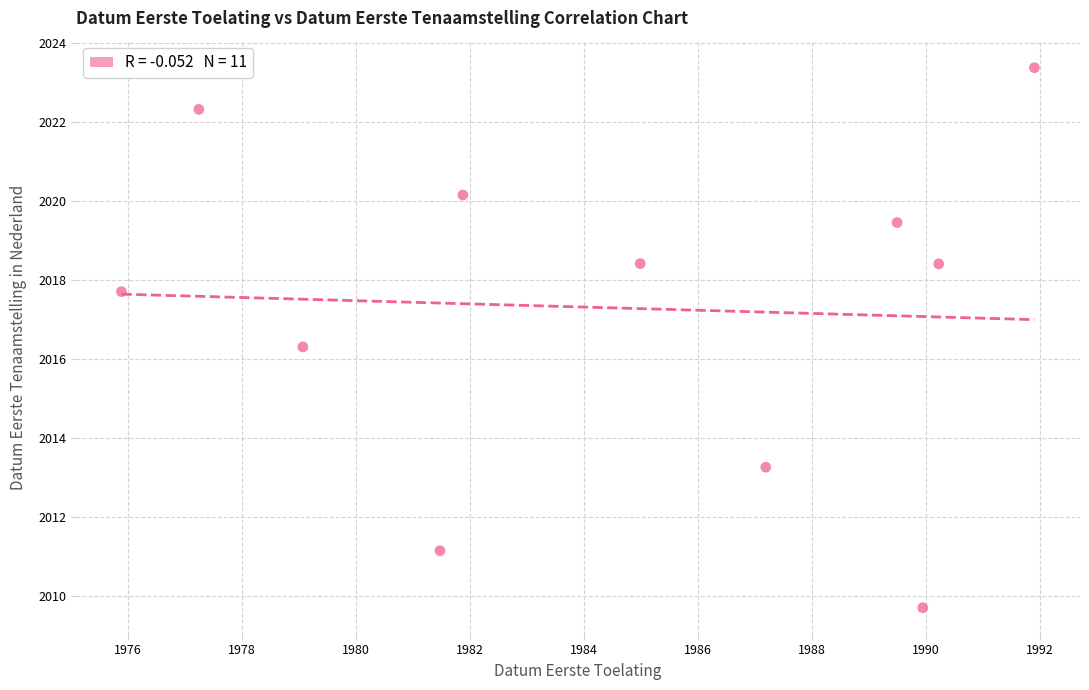

What Y value in the scatter plot is closest to 2016?

2016.3